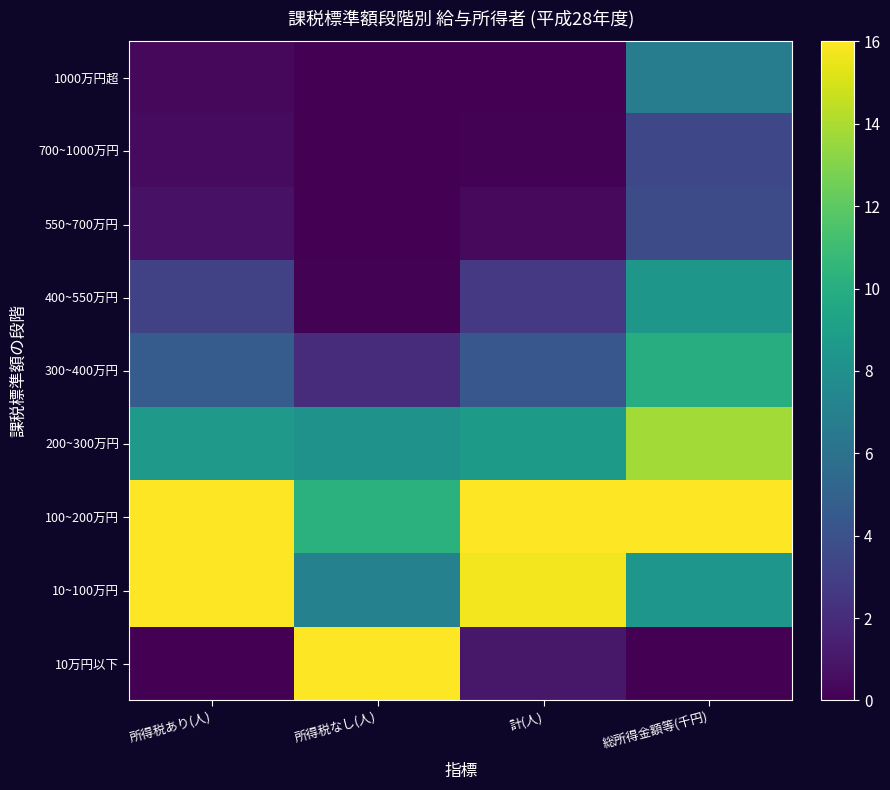

Which has a higher value, 所得税あり(人) or 計(人)?

計(人)